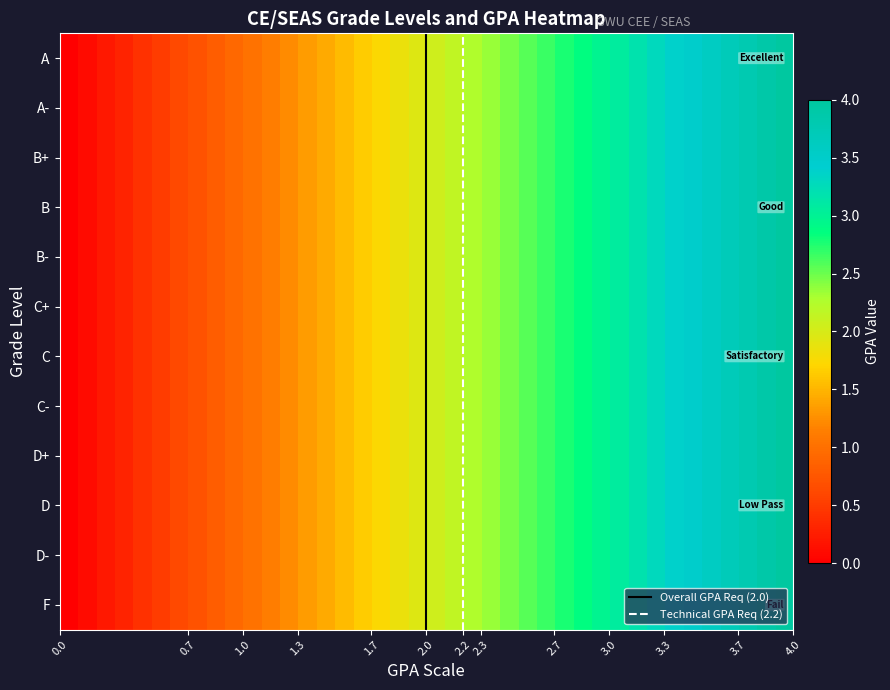

What is the greatest value displayed?

4.0